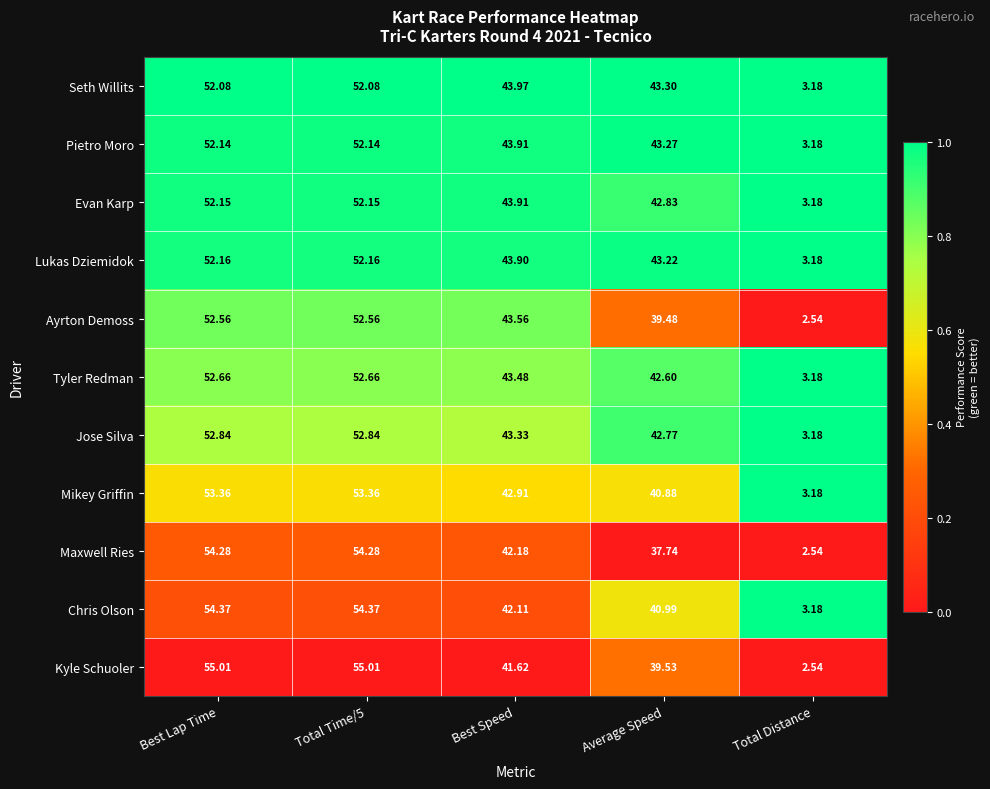

Rank the series at Best Lap Time from highest to lowest value.

Kyle Schuoler, Chris Olson, Maxwell Ries, Mikey Griffin, Jose Silva, Tyler Redman, Ayrton Demoss, Lukas Dziemidok, Evan Karp, Pietro Moro, Seth Willits